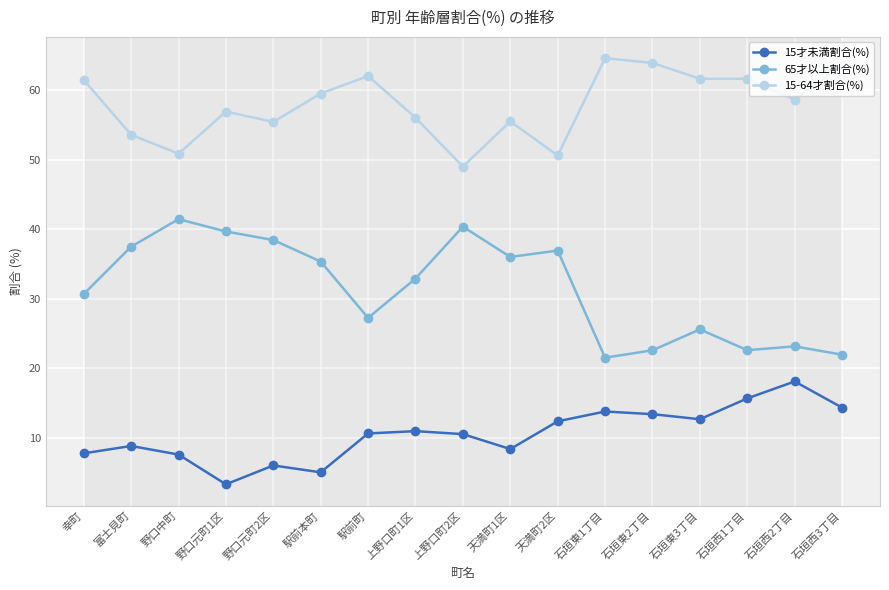

Which series has the largest total across all categories?

15-64才割合(%)